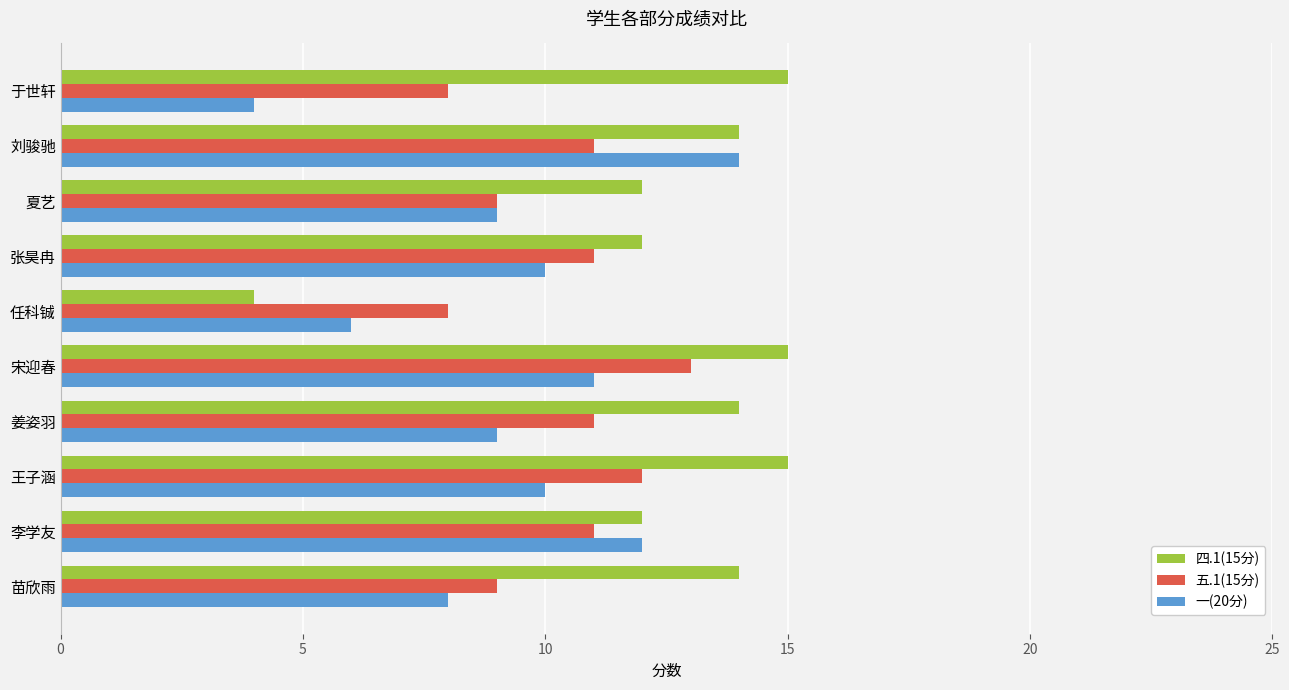

Rank the series by their average value, from lowest to highest.

一(20分), 五.1(15分), 四.1(15分)